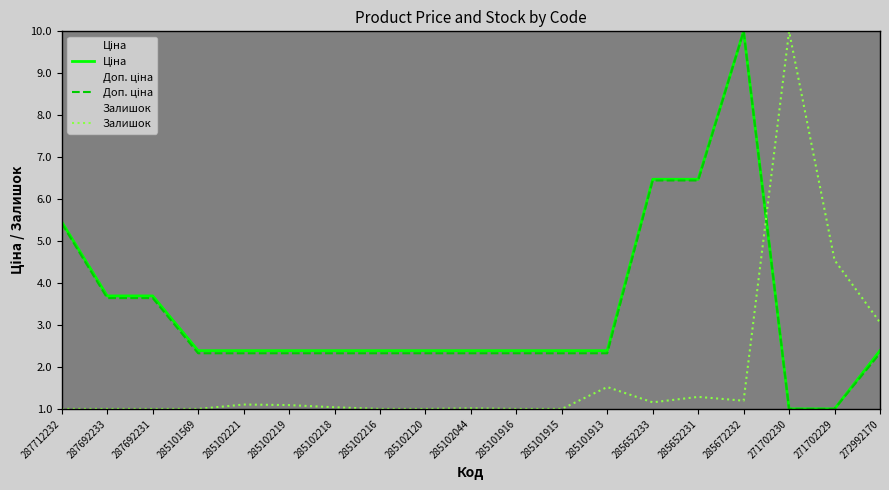

What is the difference between the Ціна values at 285101915 and 287712232?

3.1